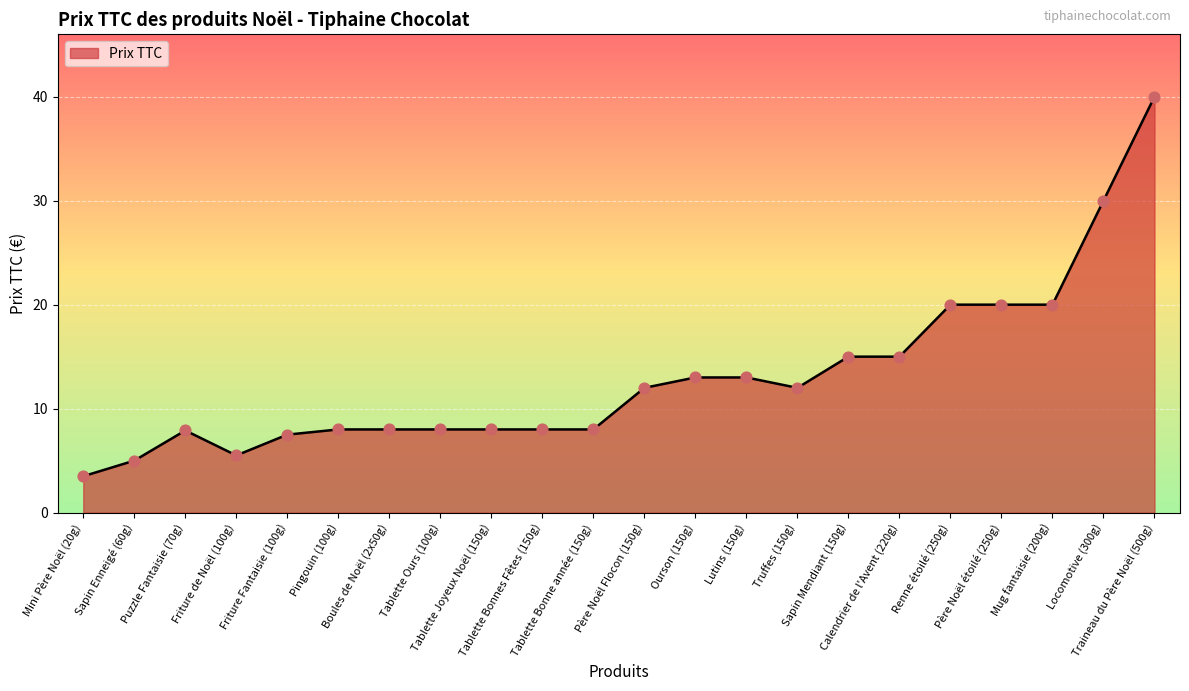

What is the smallest value displayed?

3.5